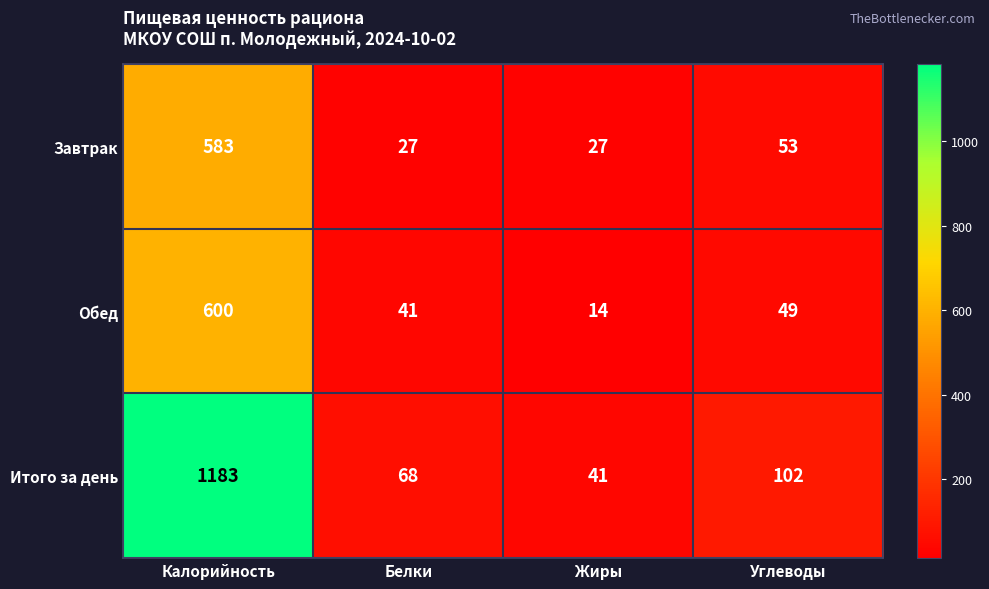

Which category has the lowest value across all series?

Жиры